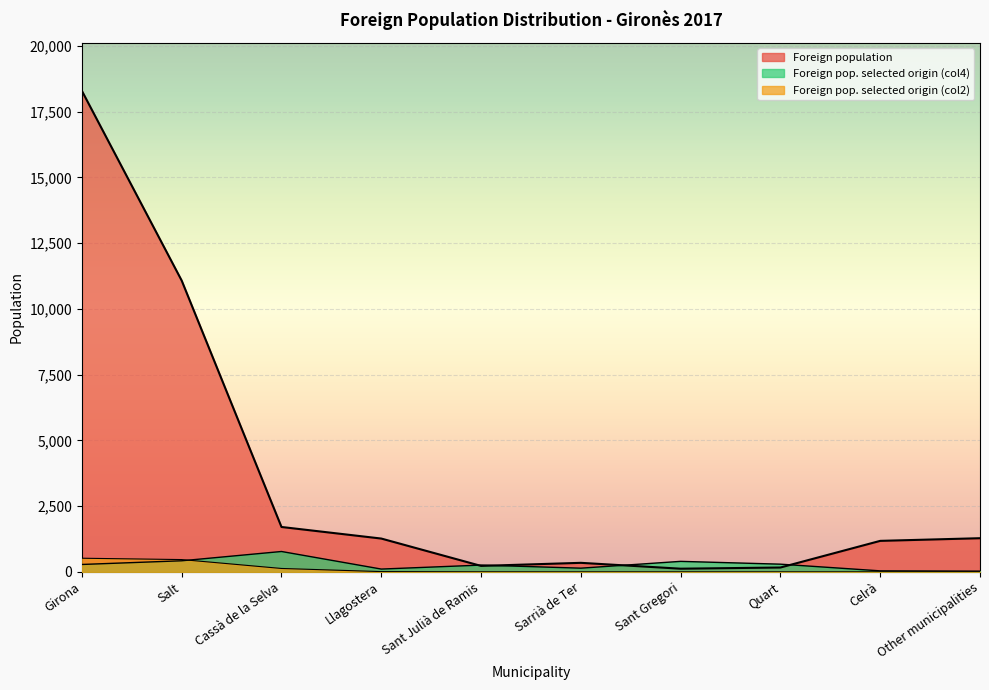

Which category has the lowest value in the Foreign population series?

Sant Gregori